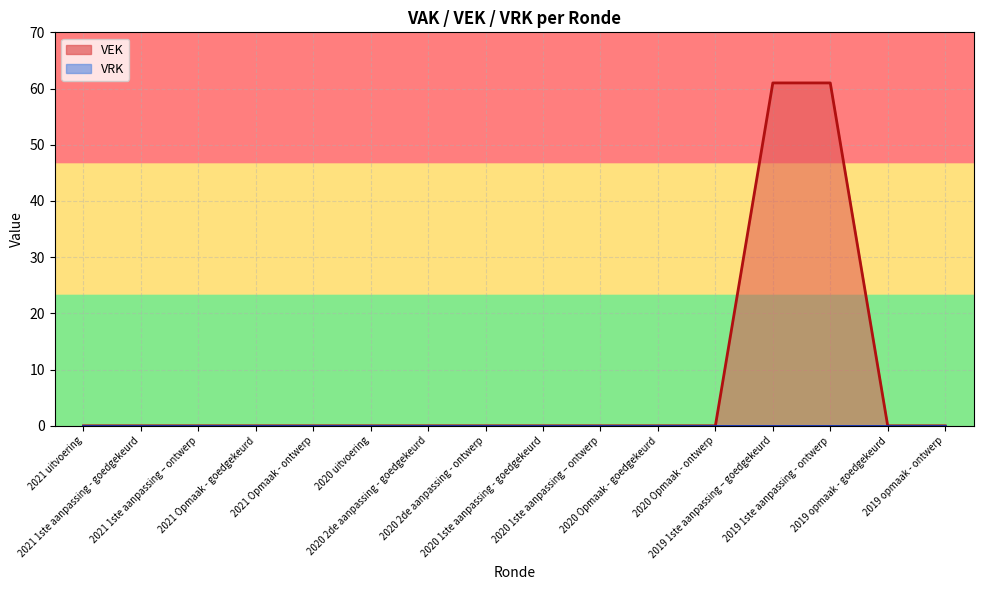

At which label is the value closest to 30?

2021 uitvoering